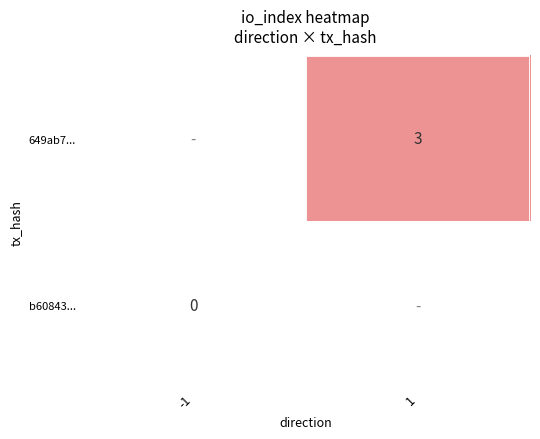

The value of 649ab7... at 1 is 3. True or false?

True